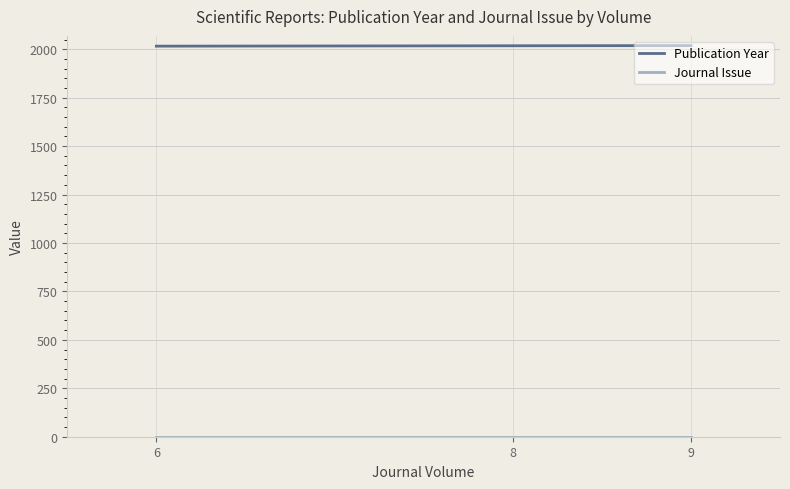

What is the approximate value of Publication Year at 6?

2016